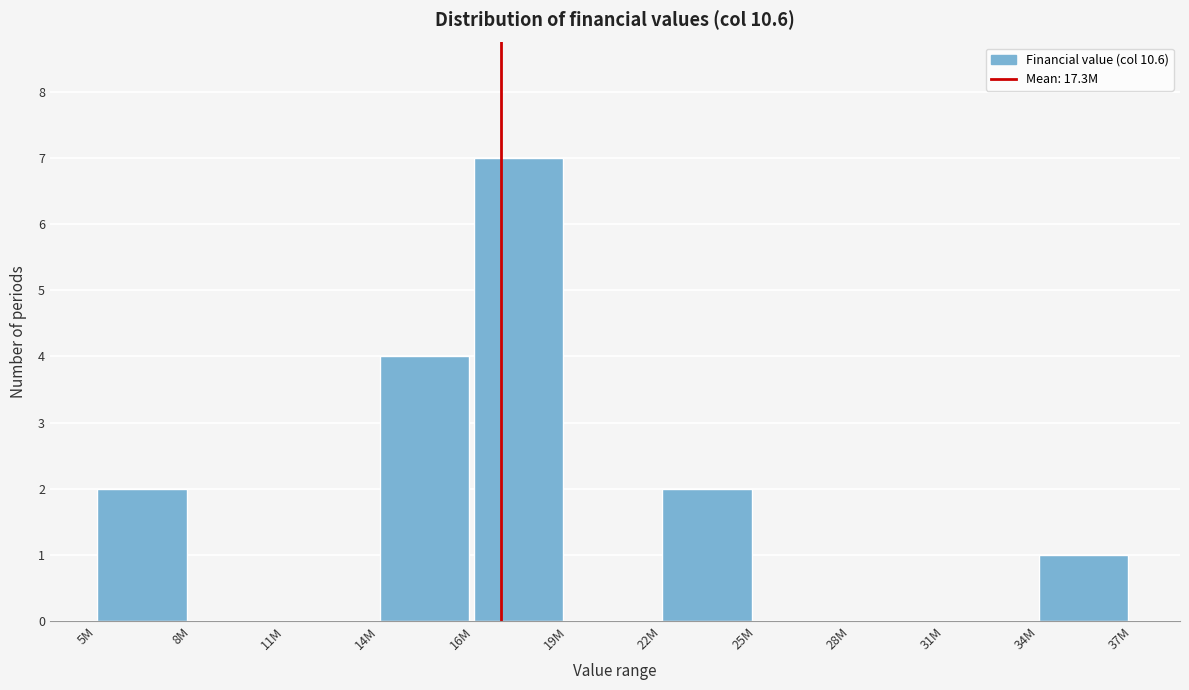

Reading left to right, what are all the values shown in this chart?

5M=2	8M=0	11M=0	14M=4	16M=7	19M=0	22M=2	25M=0	28M=0	31M=0	34M=1